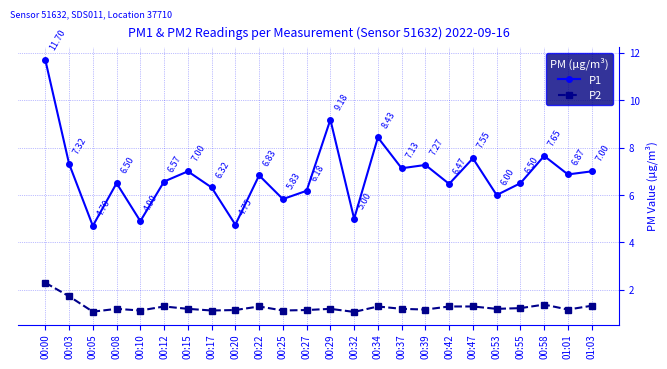

What is the difference between the highest and lowest values at 00:32?

3.9